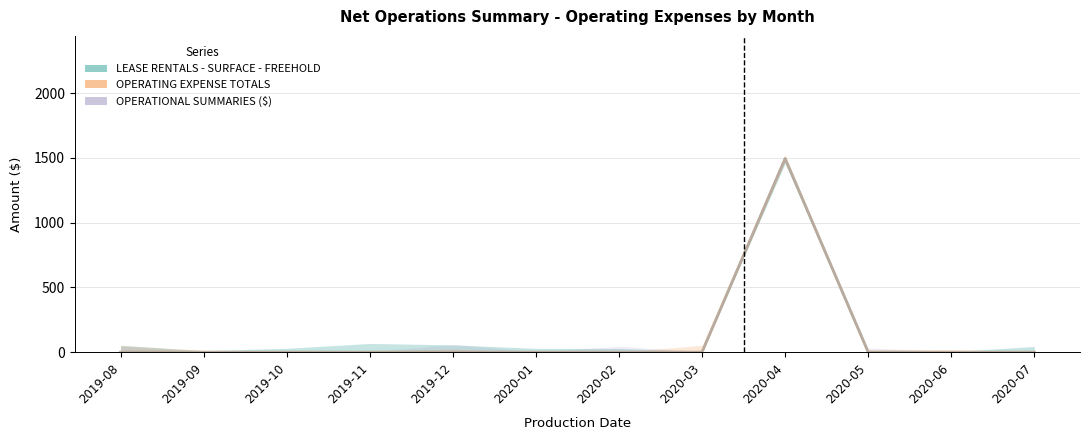

What are all the series names shown in the legend?

LEASE RENTALS - SURFACE - FREEHOLD, OPERATING EXPENSE TOTALS, OPERATIONAL SUMMARIES ($)